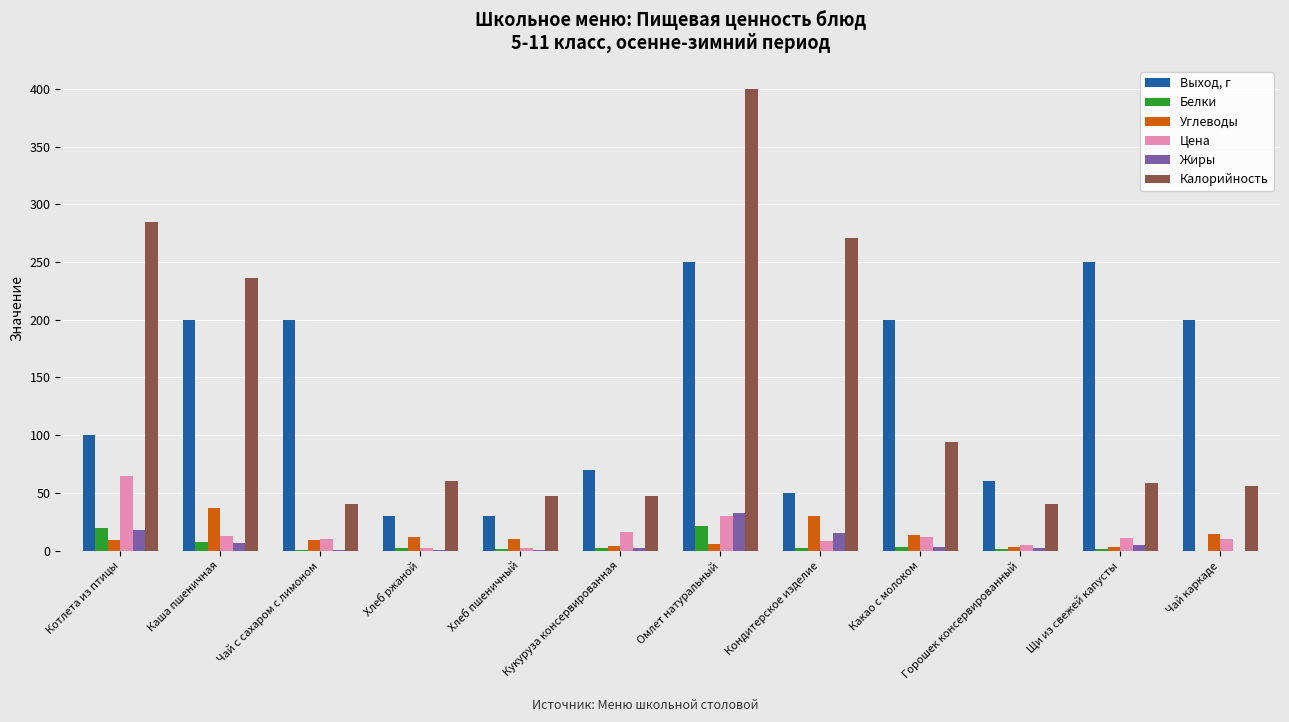

What is the total value across all series at Горошек консервированный?

112.5